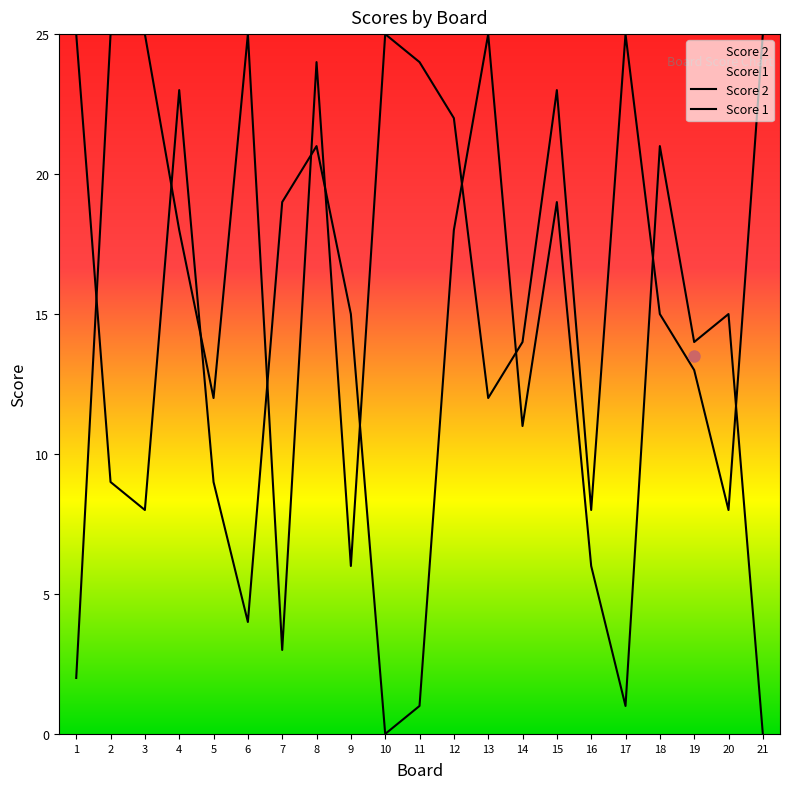

Which category has the lowest value in the Score 1 series?

1